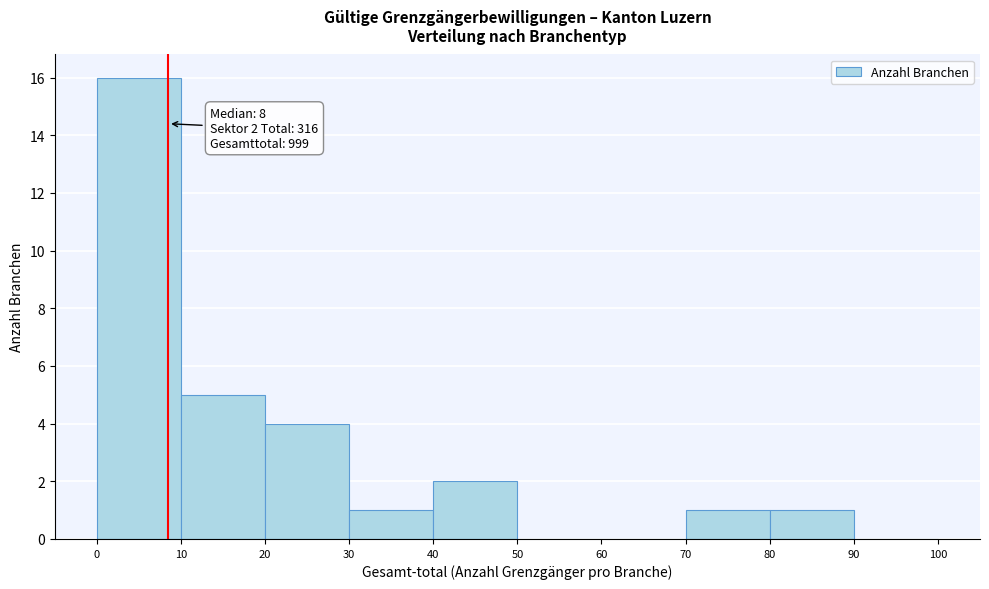

Over which range of the x-axis is the bar tallest?

0 to 10